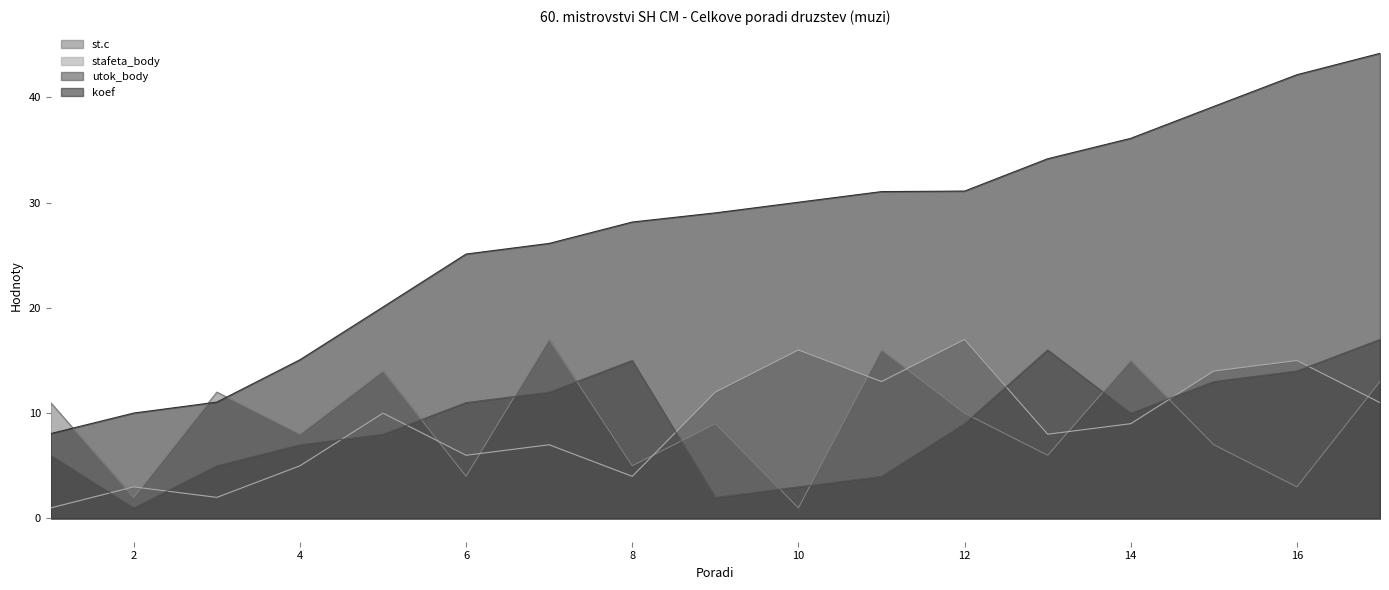

Which category has the highest value across all series?

17